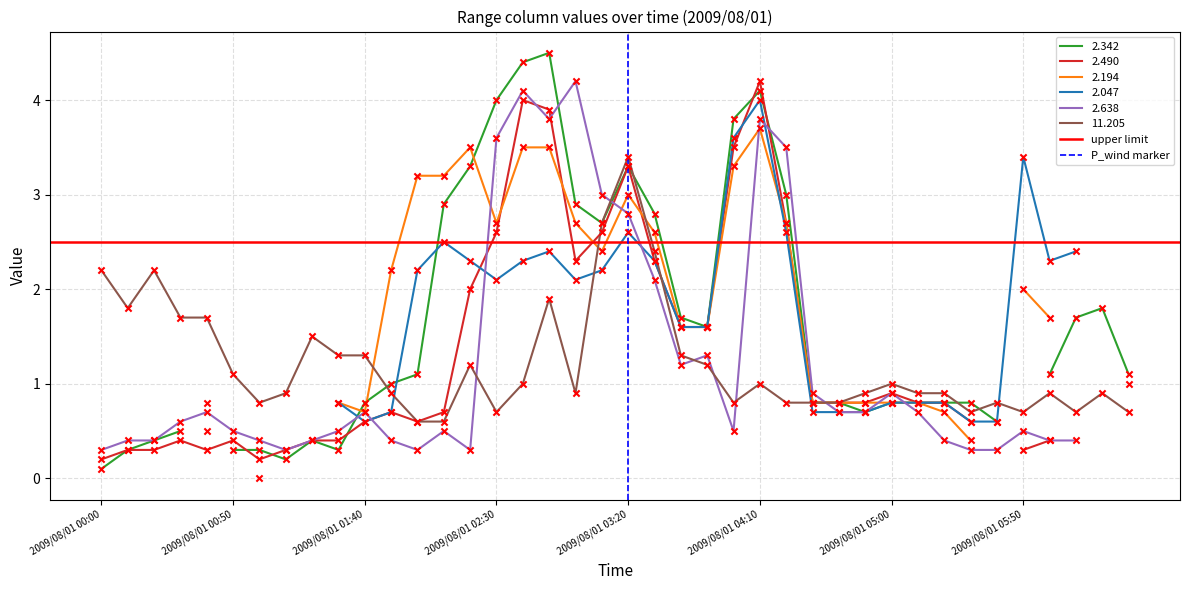

Which category has the highest value in the 11.205 series?

2009/08/01 03:20